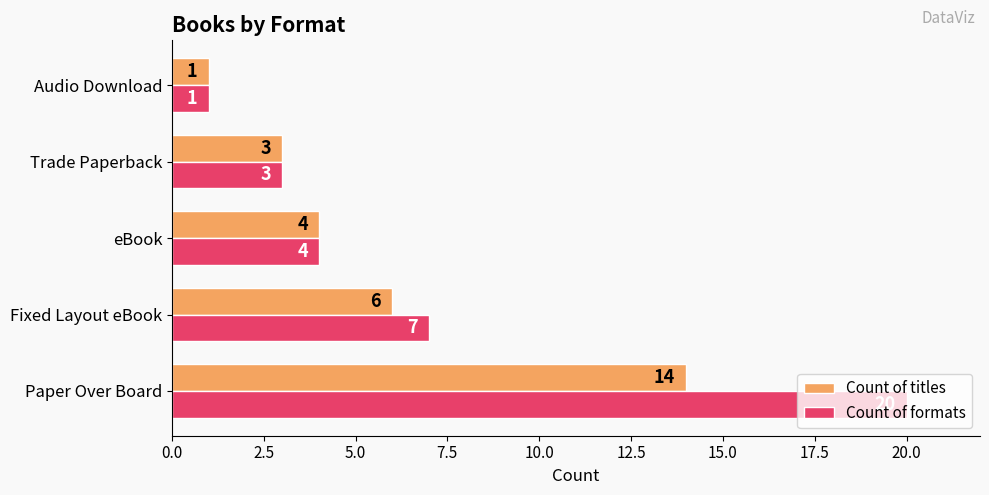

The value of Count of formats at Trade Paperback is 2. True or false?

False